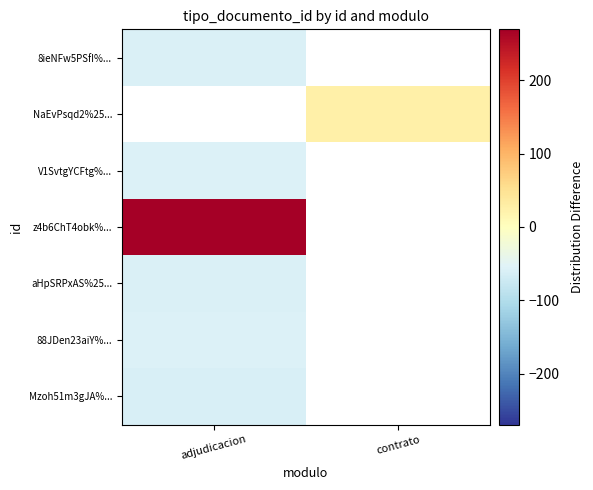

Between contrato and adjudicacion, which is larger?

adjudicacion